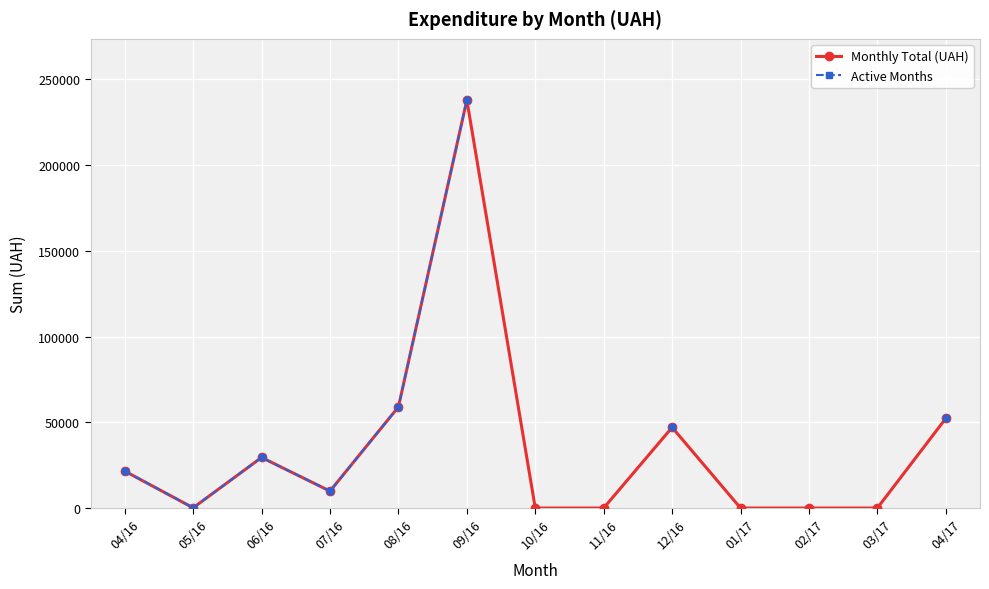

At which category does Monthly Total (UAH) reach its first local peak?

06/16